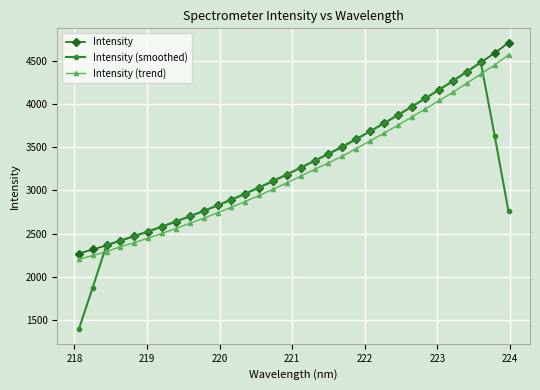

Which series has the largest range (max minus min)?

Intensity (smoothed)